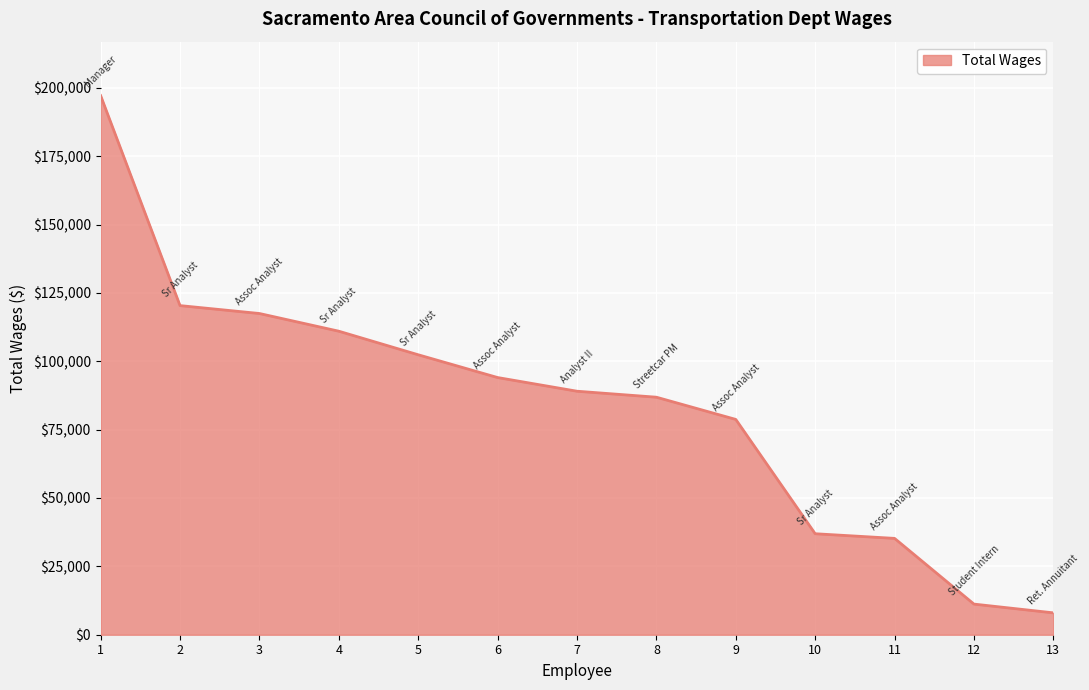

What is the ratio of the value at 11 to the value at 6?

0.4